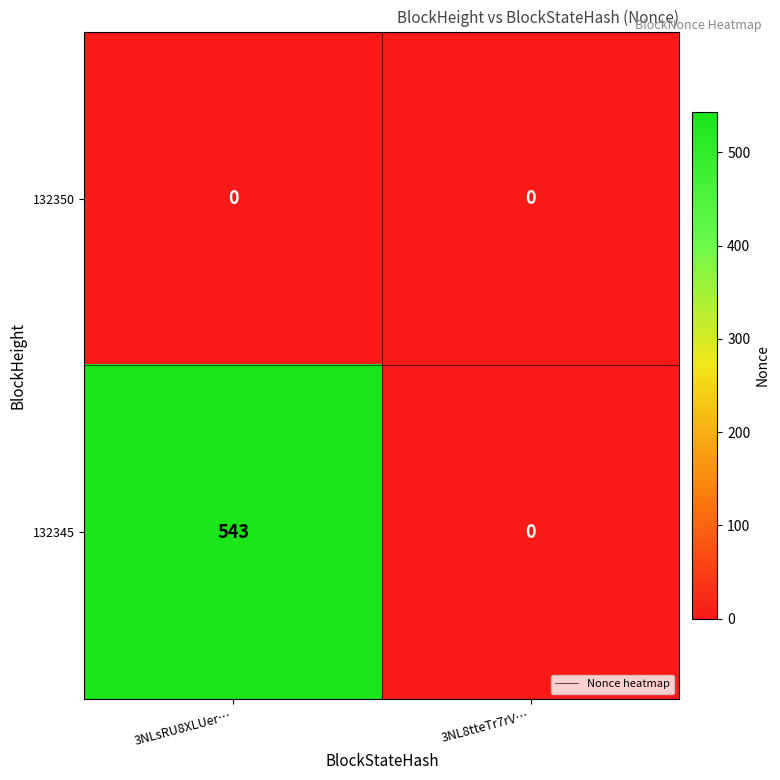

Reading right to left, extract all data points from this chart.

132350: 0	0
132345: 0	543